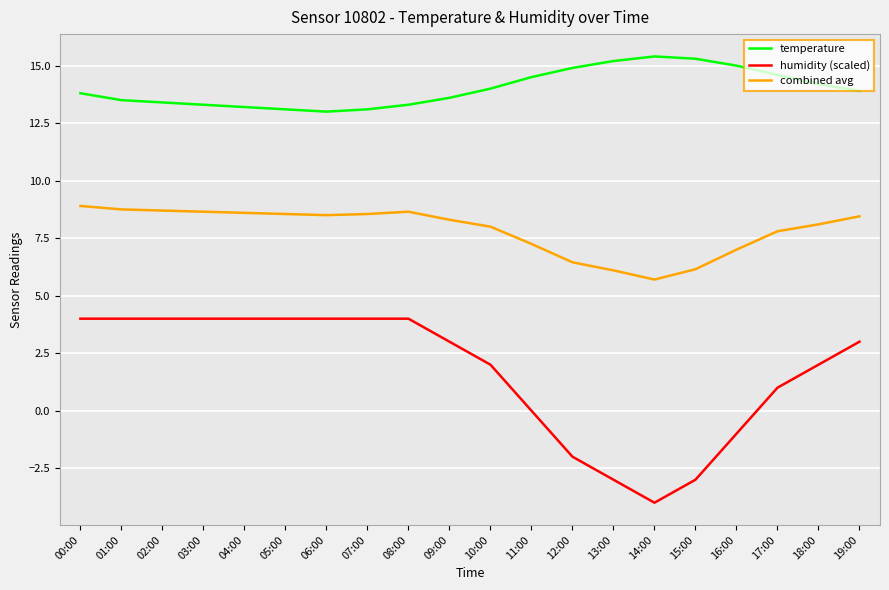

Which series has the widest spread of values?

humidity (scaled)